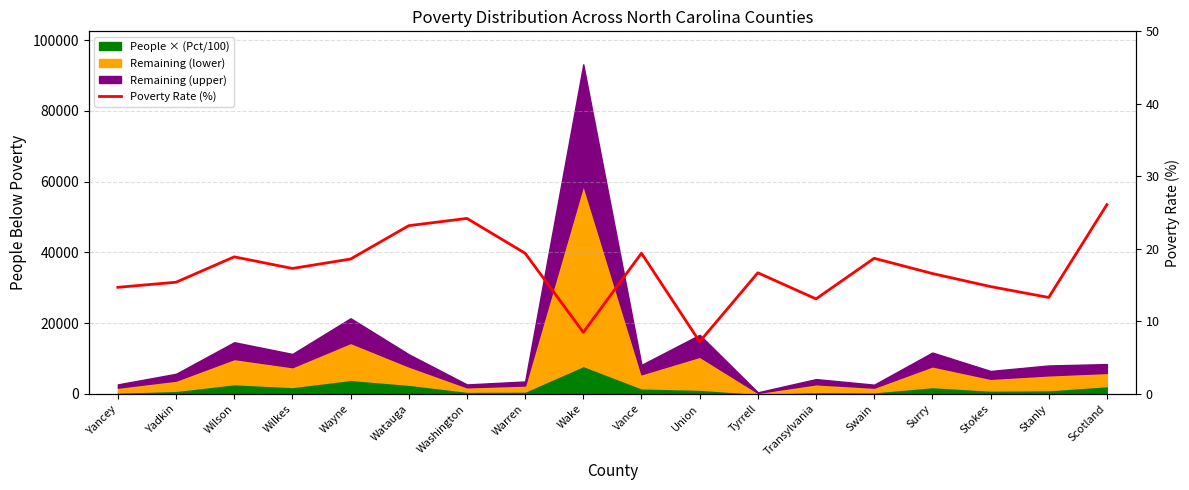

Rank the categories by value from lowest to highest.

Union, Wake, Transylvania, Stanly, Yancey, Stokes, Yadkin, Surry, Tyrrell, Wilkes, Wayne, Swain, Wilson, Warren, Vance, Watauga, Washington, Scotland